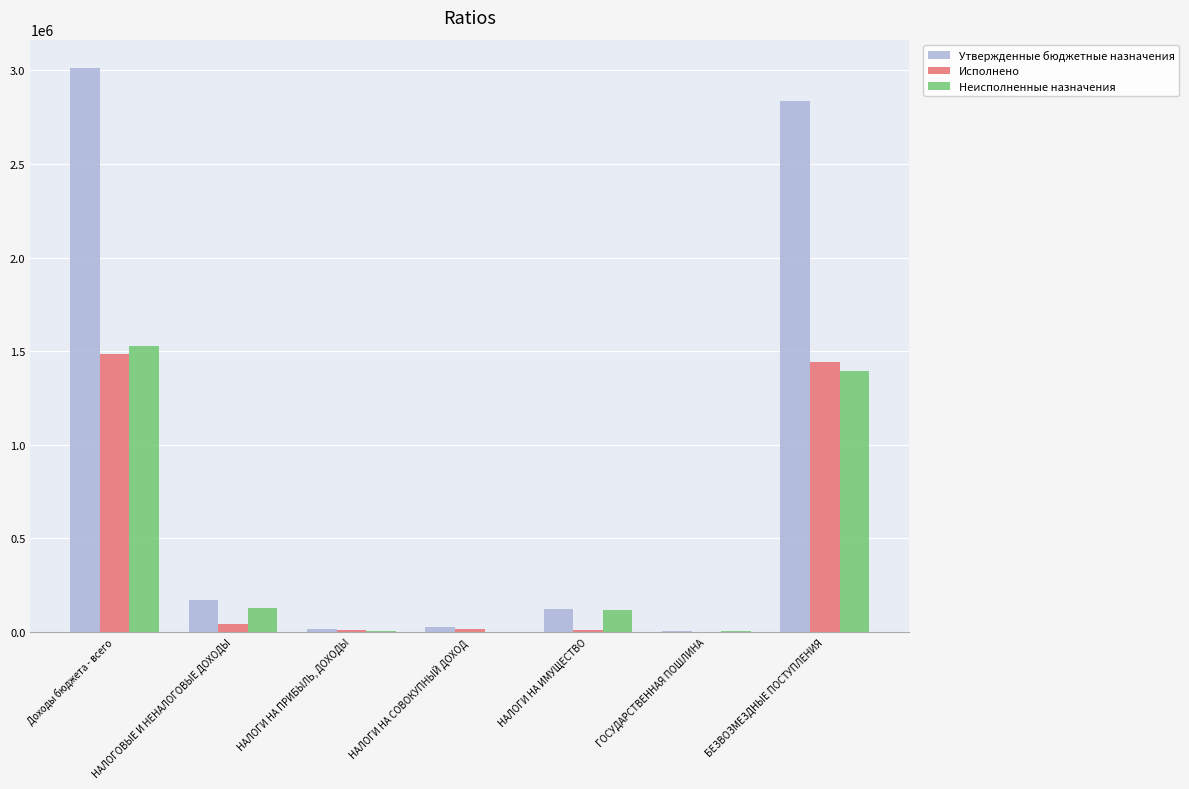

What is the difference between the Неисполненные назначения values at НАЛОГОВЫЕ И НЕНАЛОГОВЫЕ ДОХОДЫ and БЕЗВОЗМЕЗДНЫЕ ПОСТУПЛЕНИЯ?

1265647.4